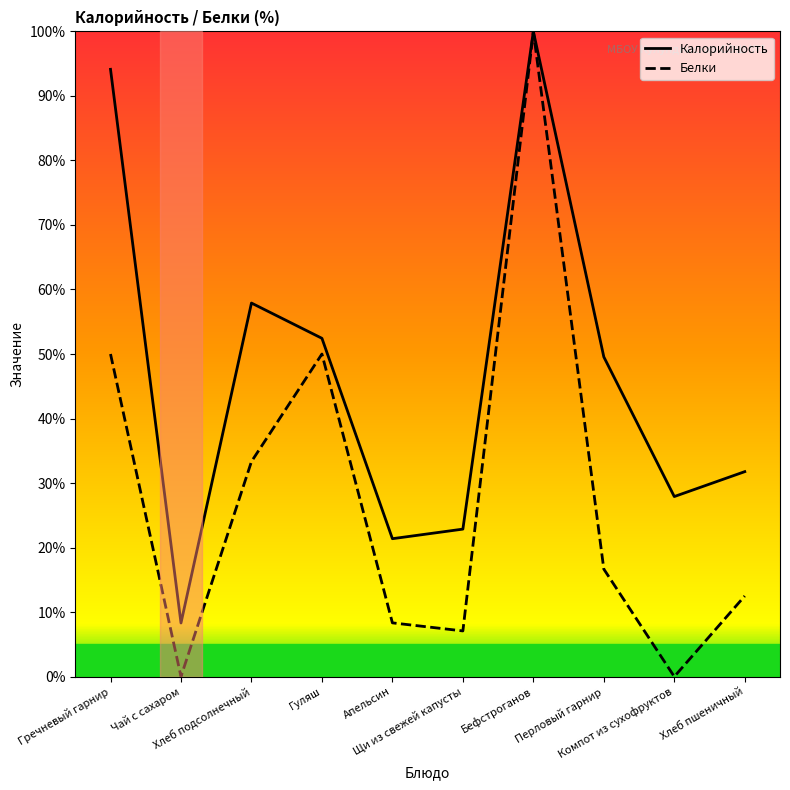

At which category does the chart reach its peak across all series?

Бефстроганов